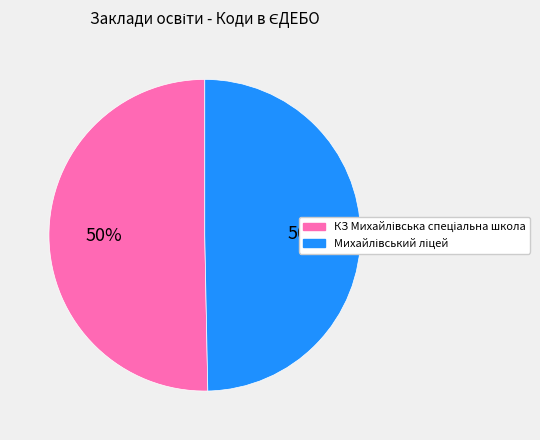

To the nearest percent, what is the average slice percentage?

50%